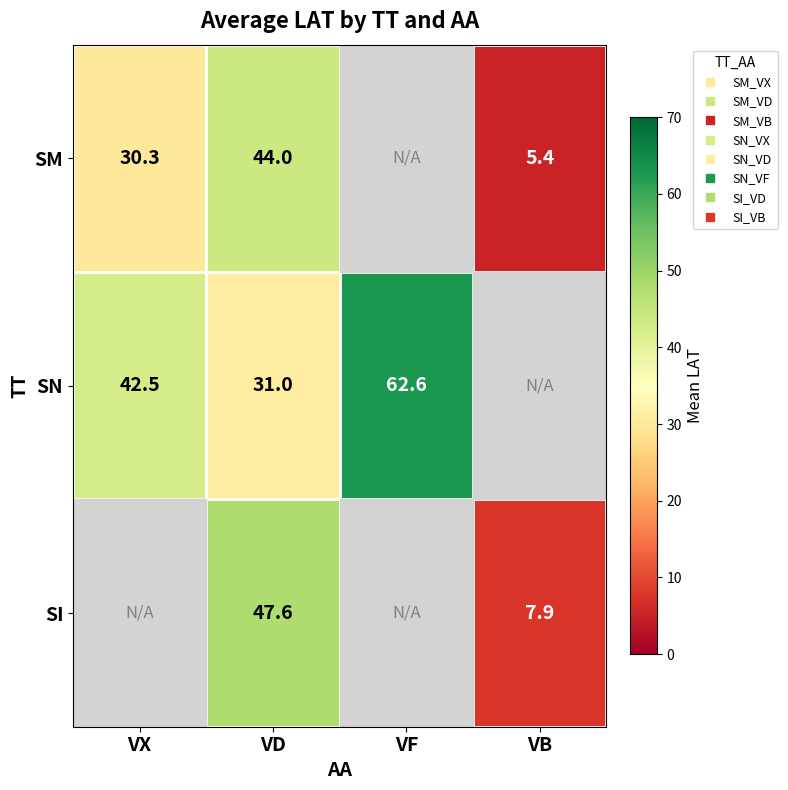

How many positive values does the SI series have?

2